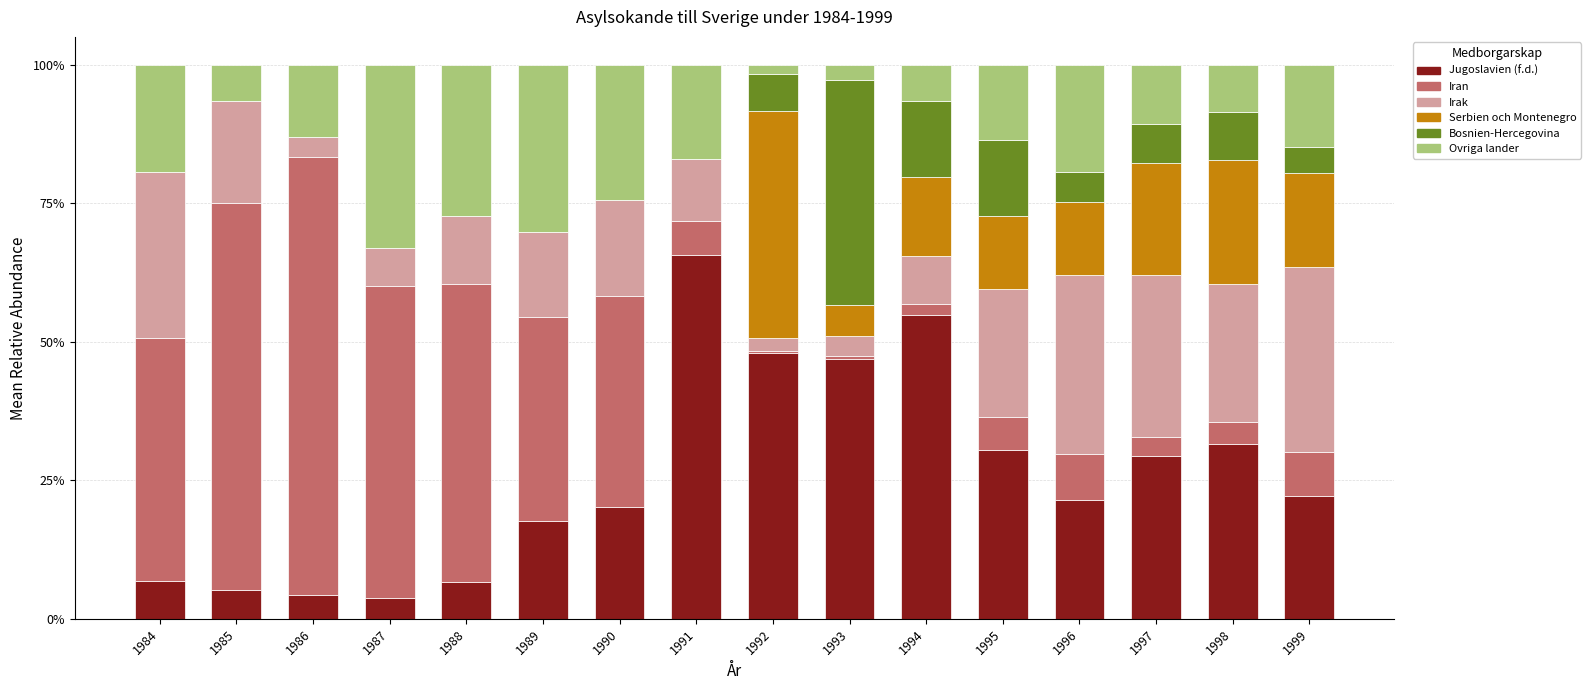

True or false: Jugoslavien (f.d.) has a value of 17.6 at 1989.

True